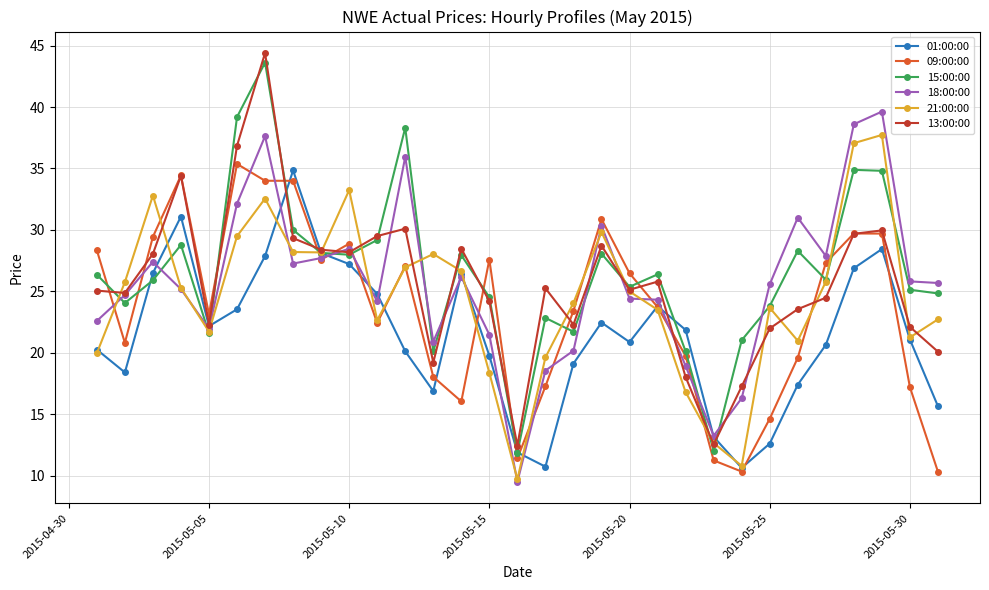

Which series has the largest total across all categories?

15:00:00